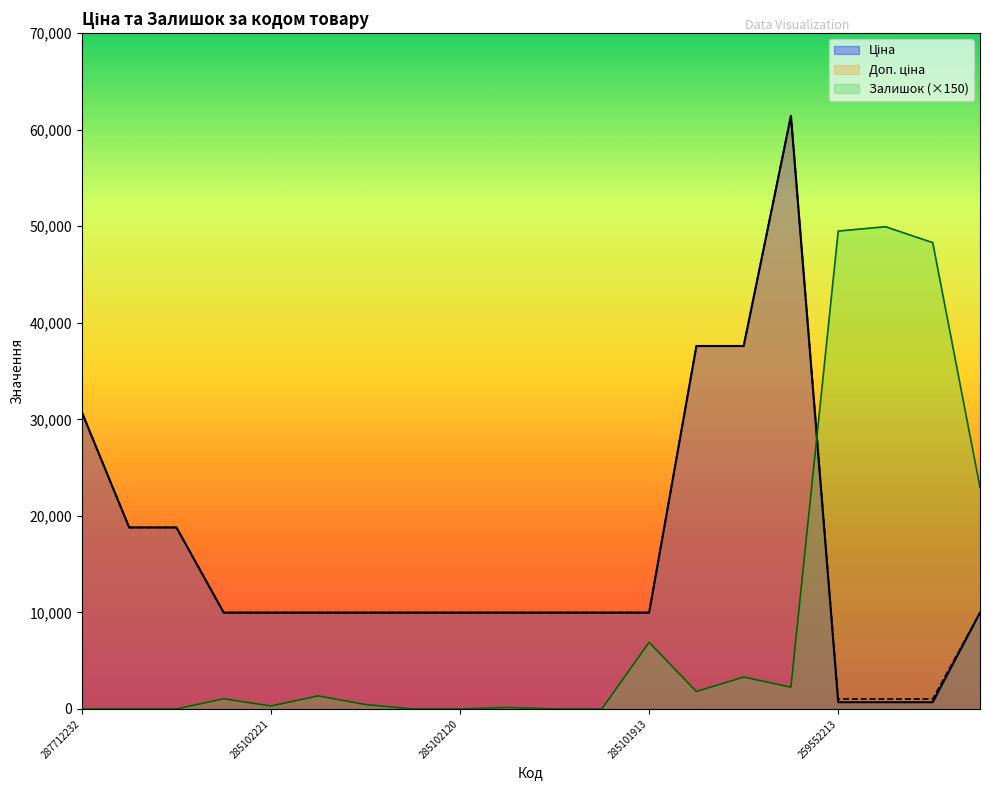

At which category is the sum across all series the highest?

285672232